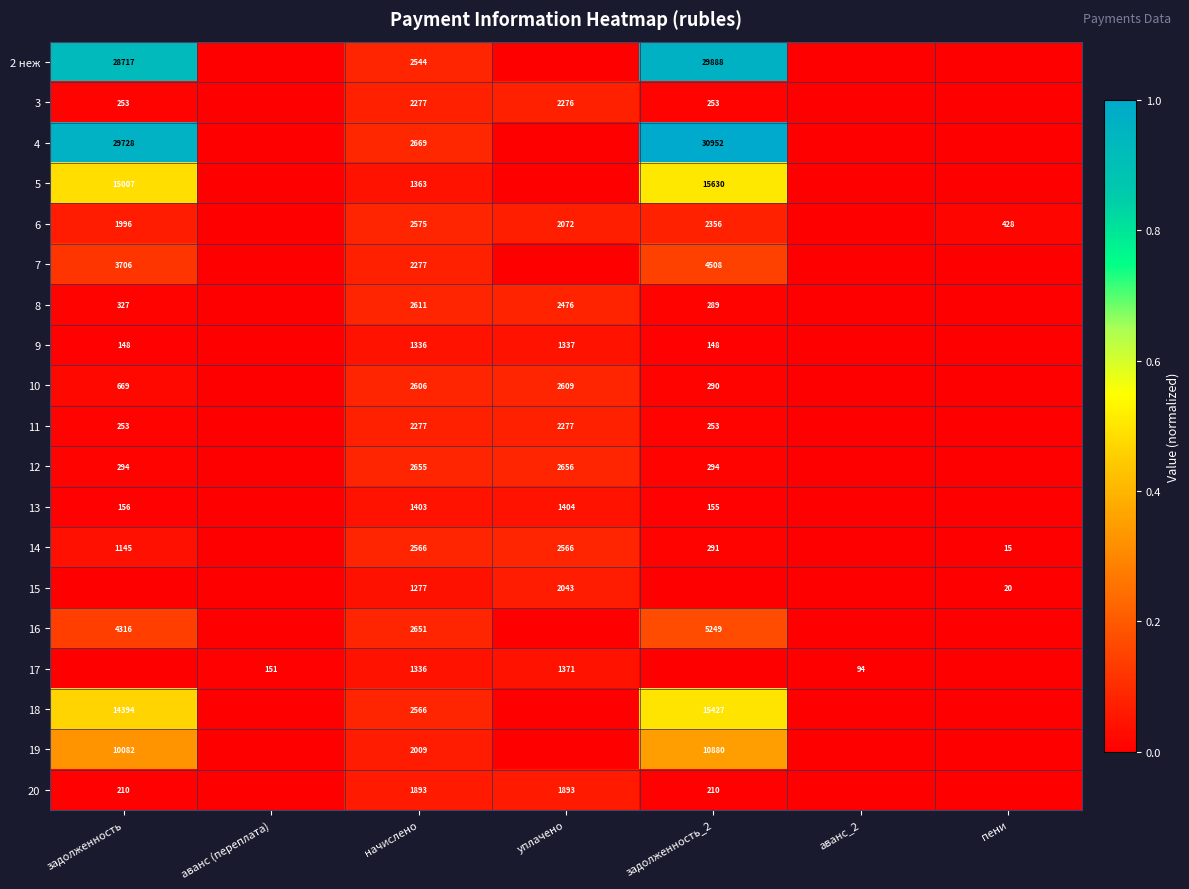

True or false: 20 has a value of 1893 at начислено.

True